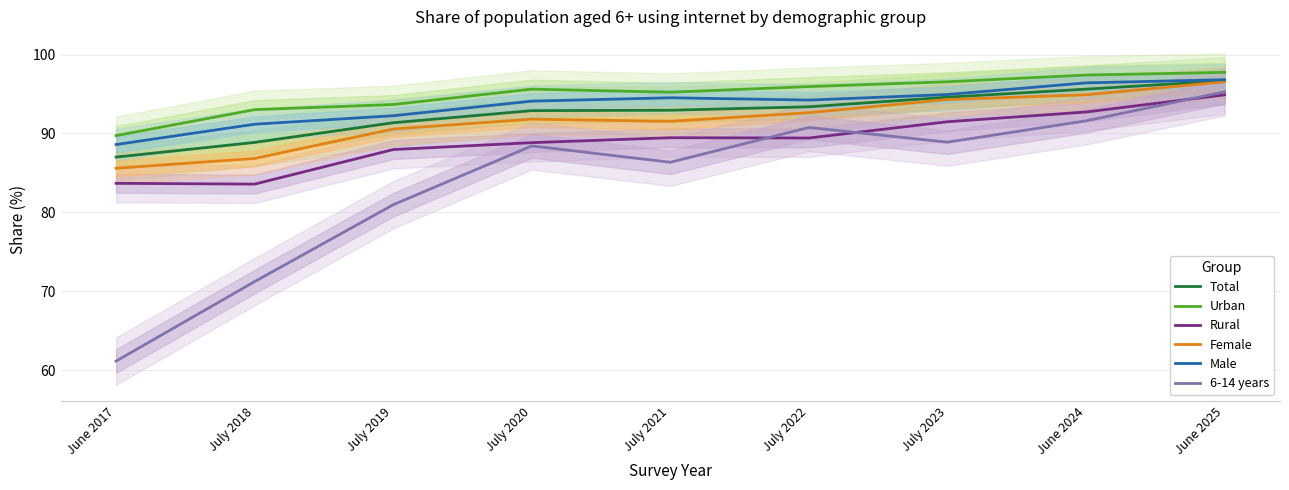

Rank the series by their maximum value, from lowest to highest.

Rural, 6-14 years, Female, Total, Male, Urban